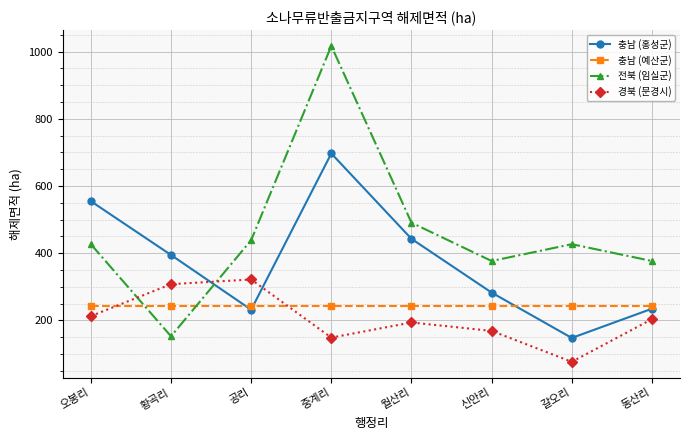

At which category does 전북 (임실군) reach its first local peak?

중계리